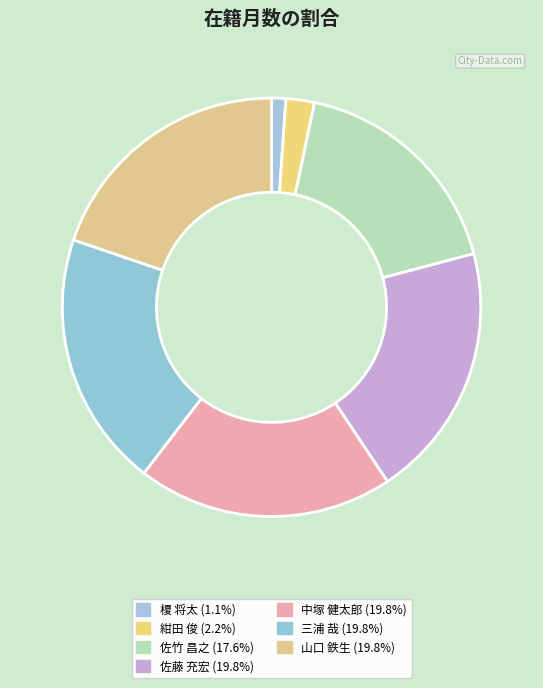

Which has a higher value, 山口 鉄生 or 佐竹 昌之?

山口 鉄生